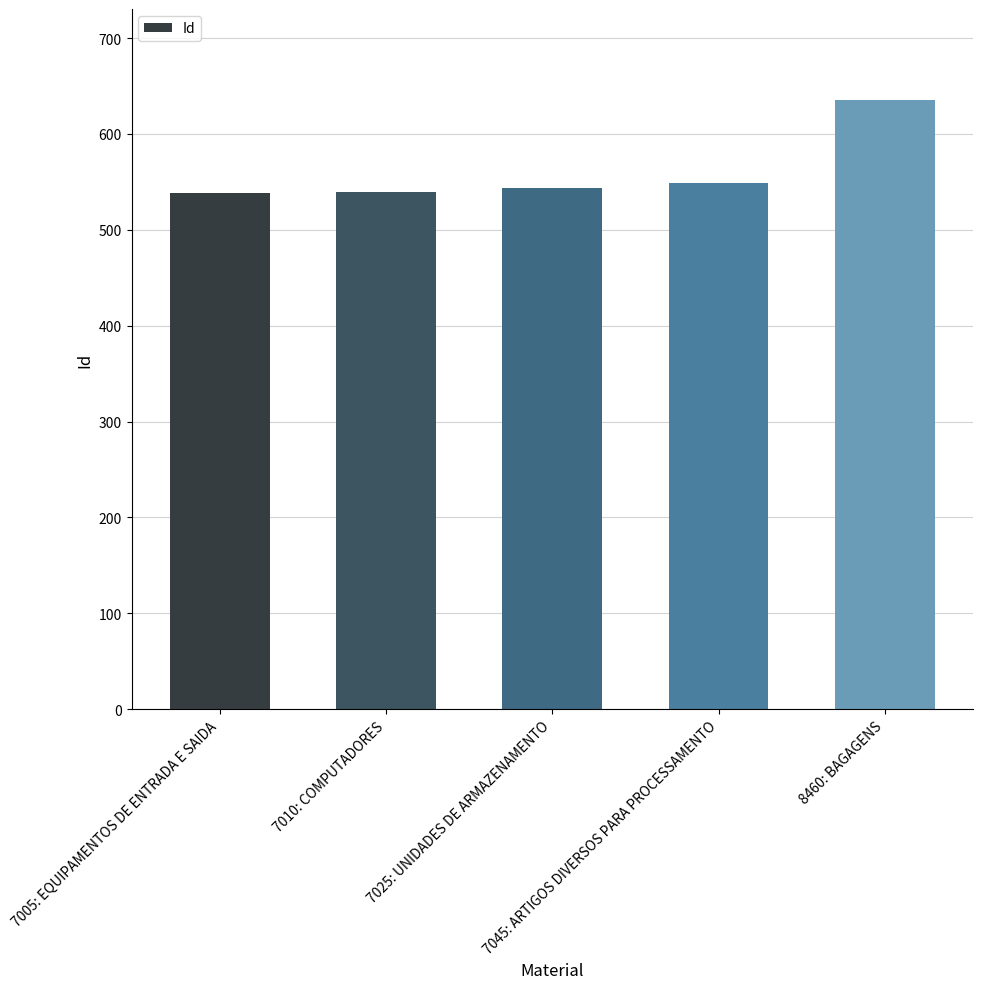

Which has a higher value, 8460: BAGAGENS or 7045: ARTIGOS DIVERSOS PARA PROCESSAMENTO?

8460: BAGAGENS